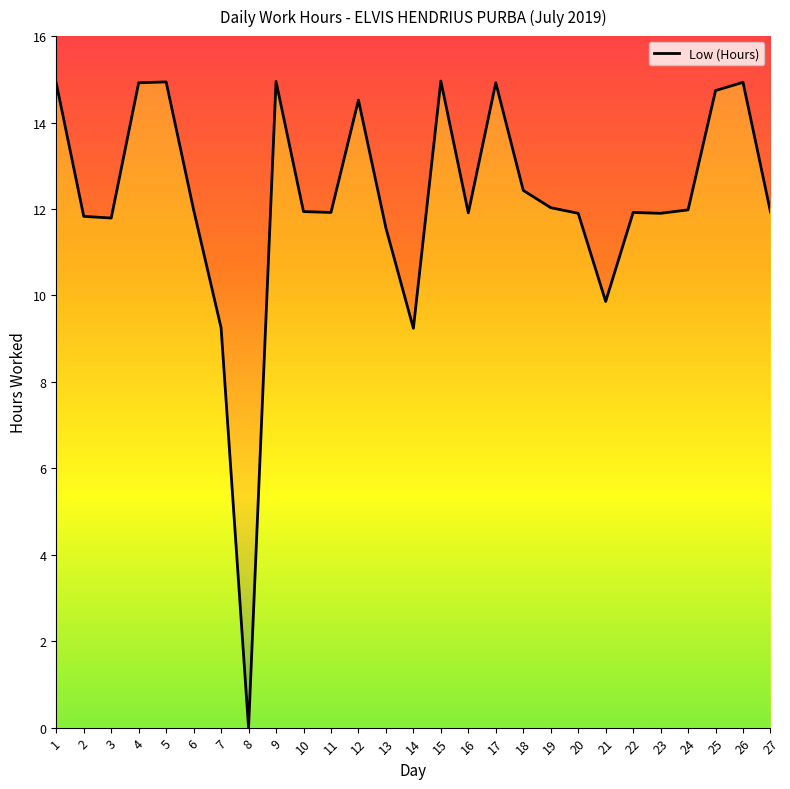

How many interior local peaks (higher than both neighbors) does the data have?

7